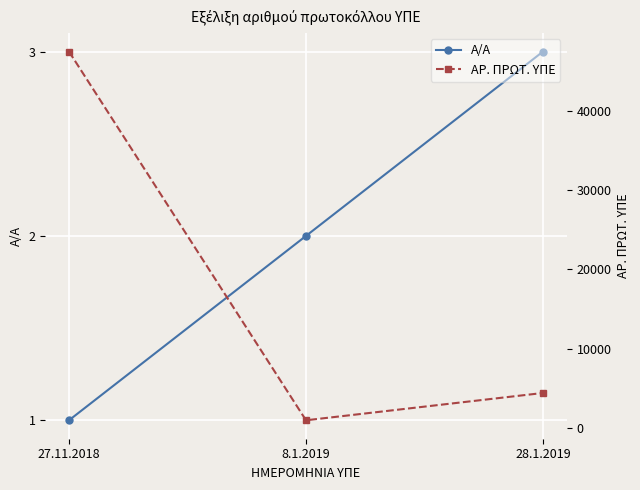

List the series in order of their overall mean, highest first.

ΑΡ. ΠΡΩΤ. ΥΠΕ, Α/Α